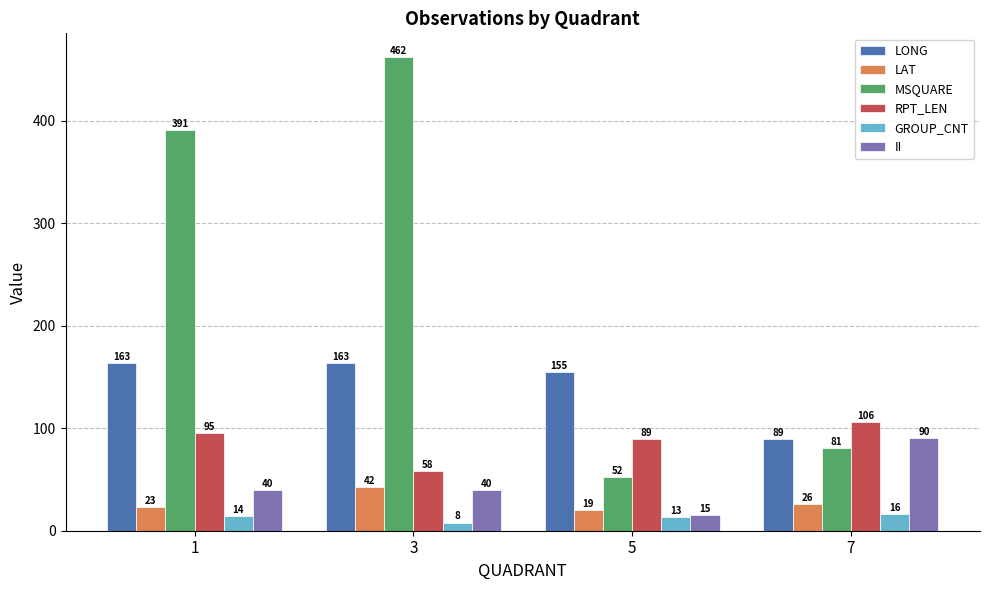

The RPT_LEN series shows 64.8 at 1. True or false?

False